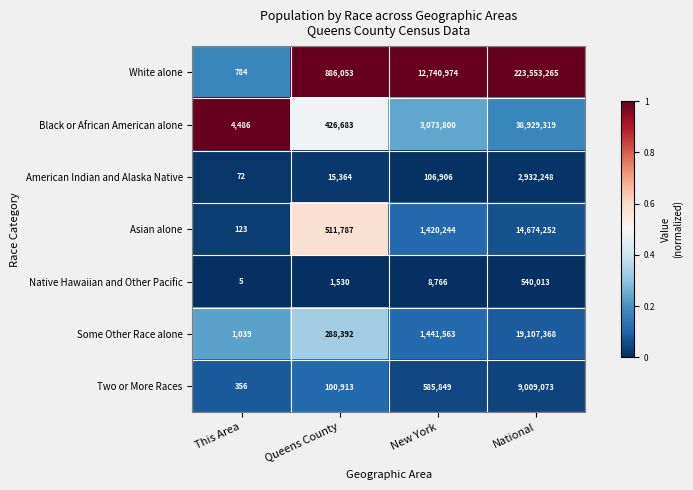

Which series has the largest total across all categories?

White alone